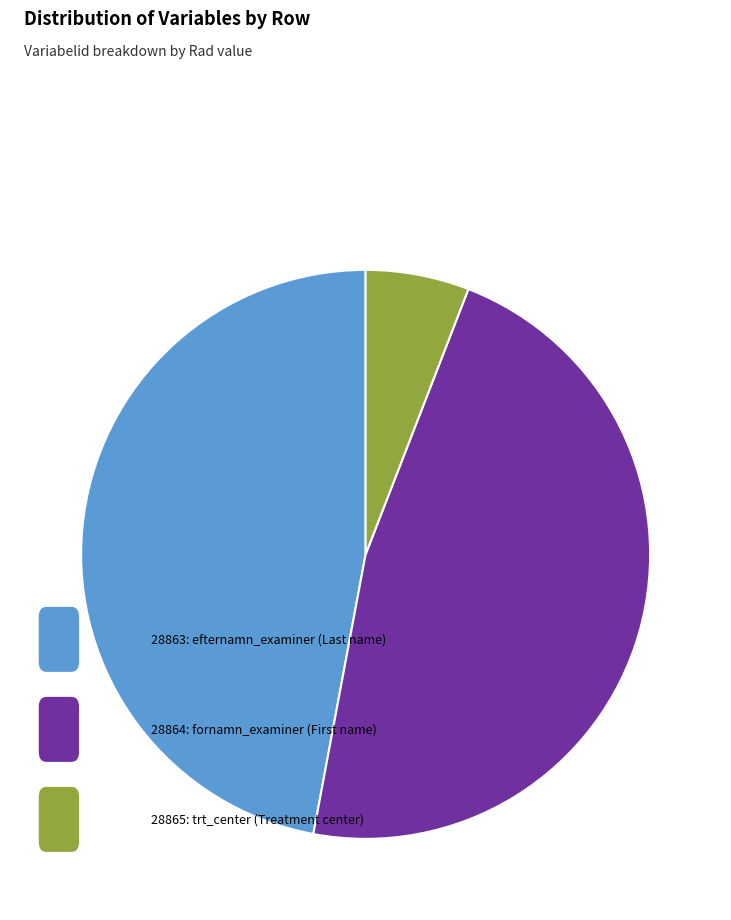

Does any single category account for the majority?

No